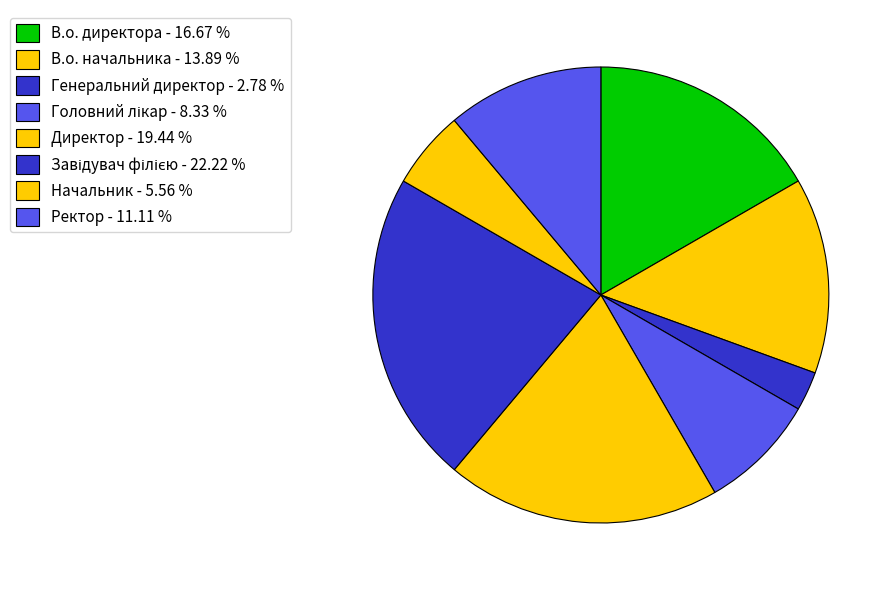

Count the number of slices in the pie.

8